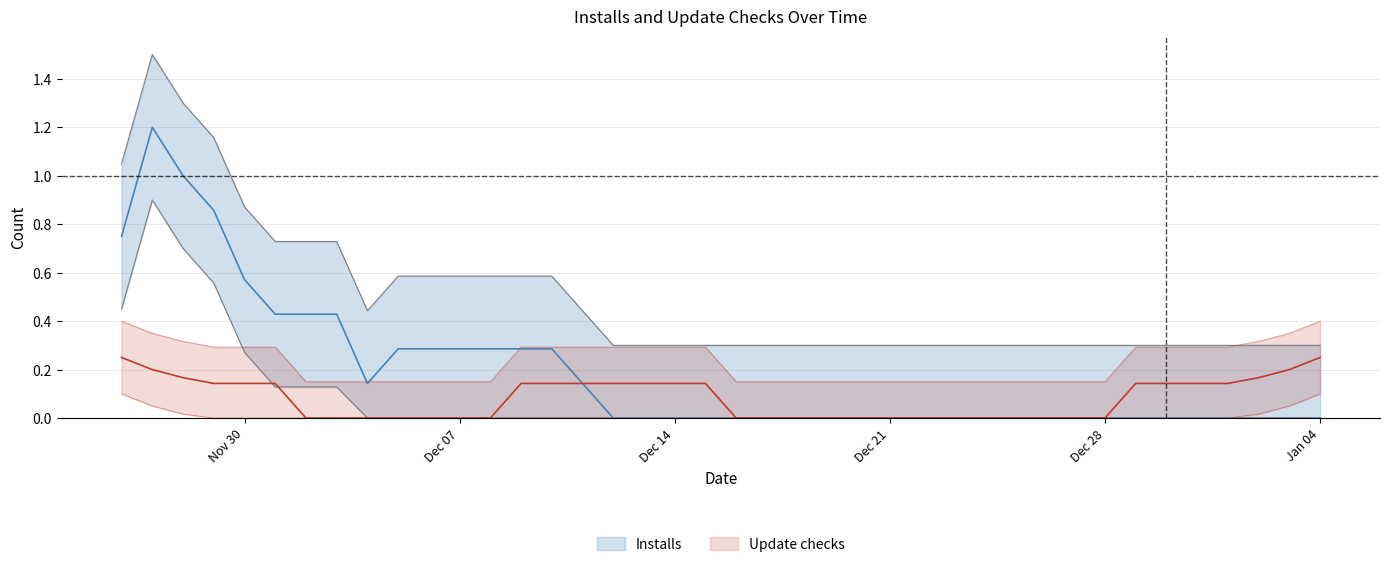

True or false: Update checks and Installs cross at least once.

True